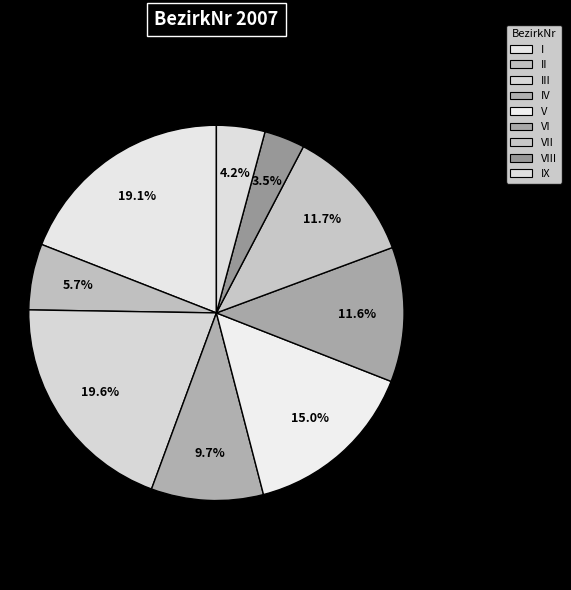

To the nearest percent, what is the combined percentage of IX and VI?

16%